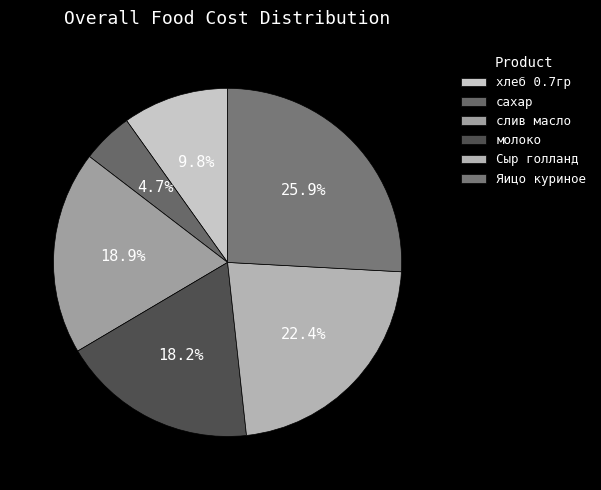

Rank the categories by value from lowest to highest.

сахар, хлеб 0.7гр, молоко, слив масло, Сыр голланд, Яицо куриное